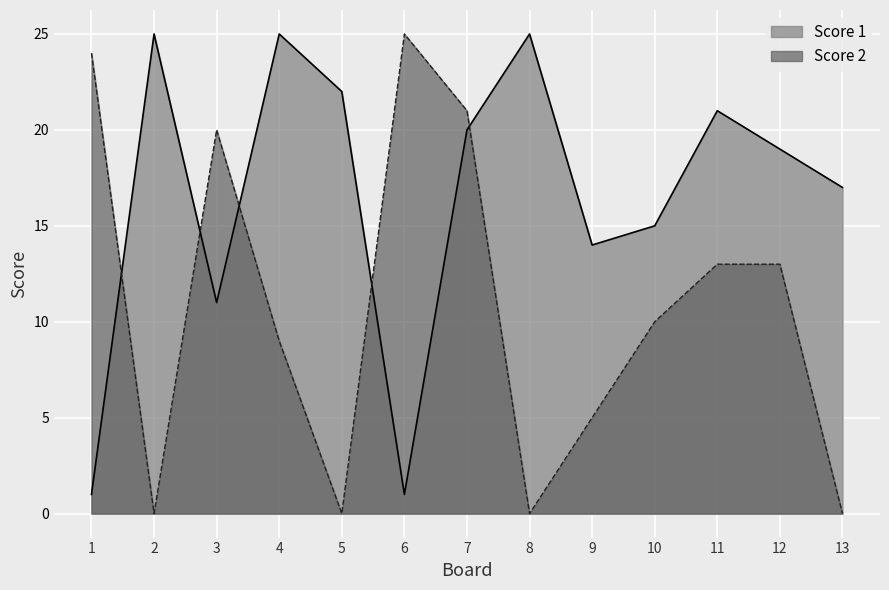

How many data points does each series have?

13